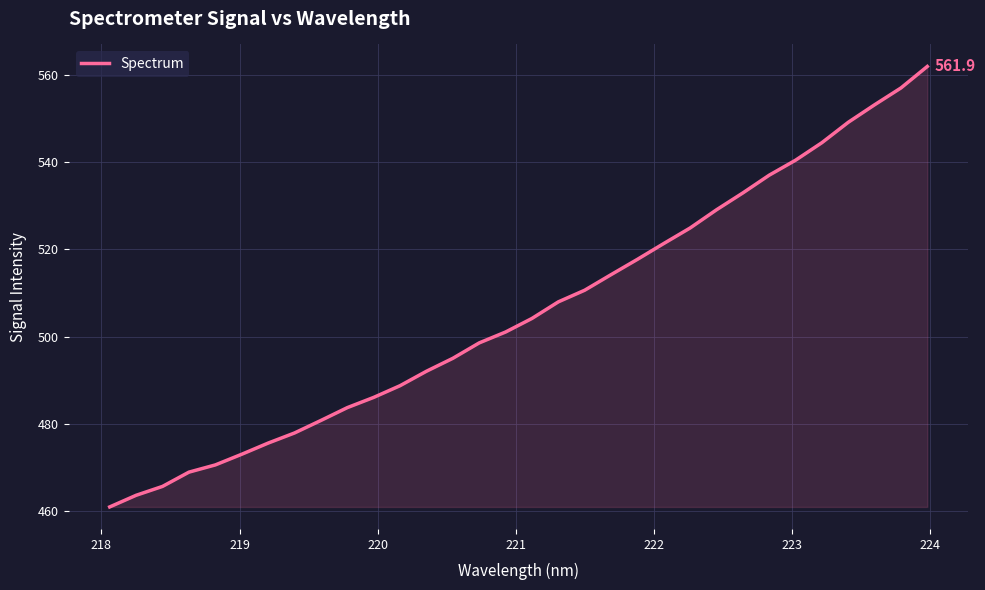

What is the minimum value shown in the chart?

461.0